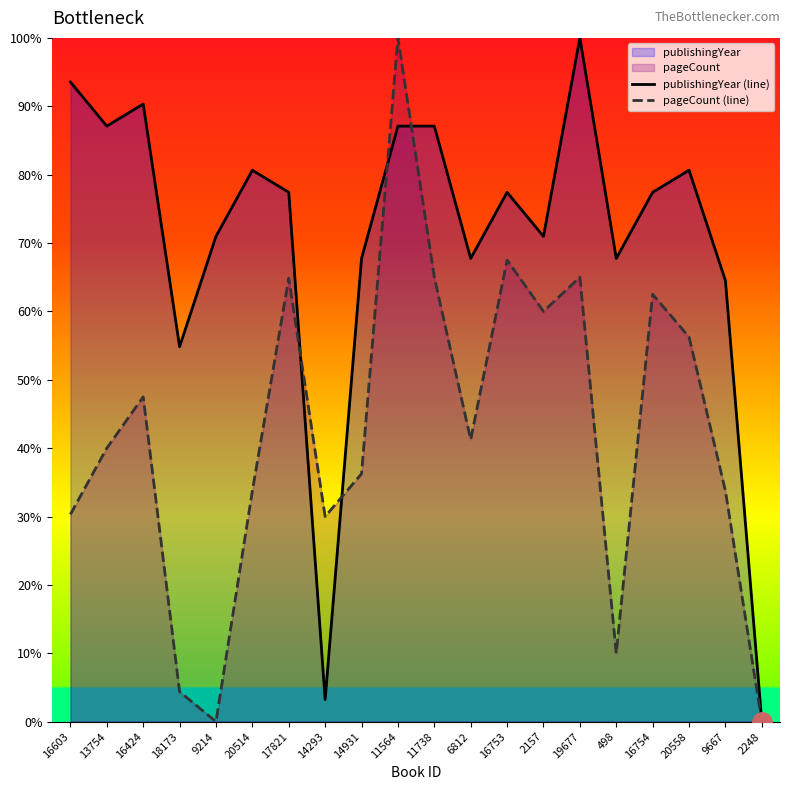

At which label is pageCount (line) closest to 50?

16424